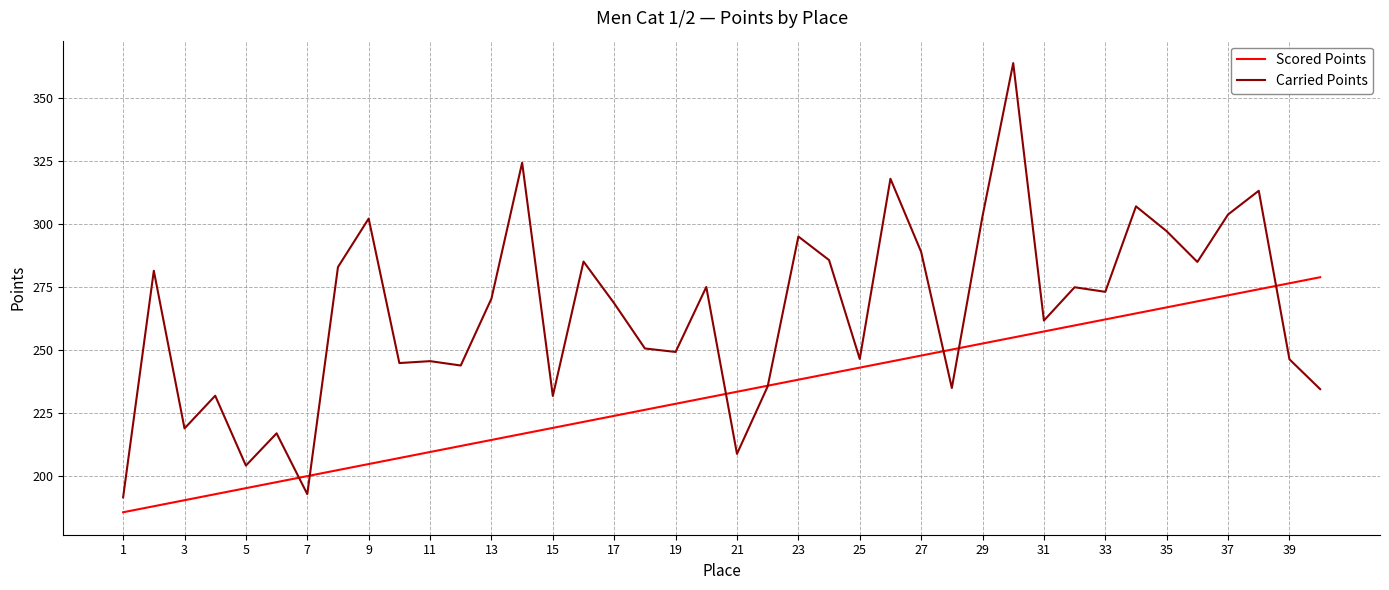

What is the highest value of the Carried Points series?

364.0